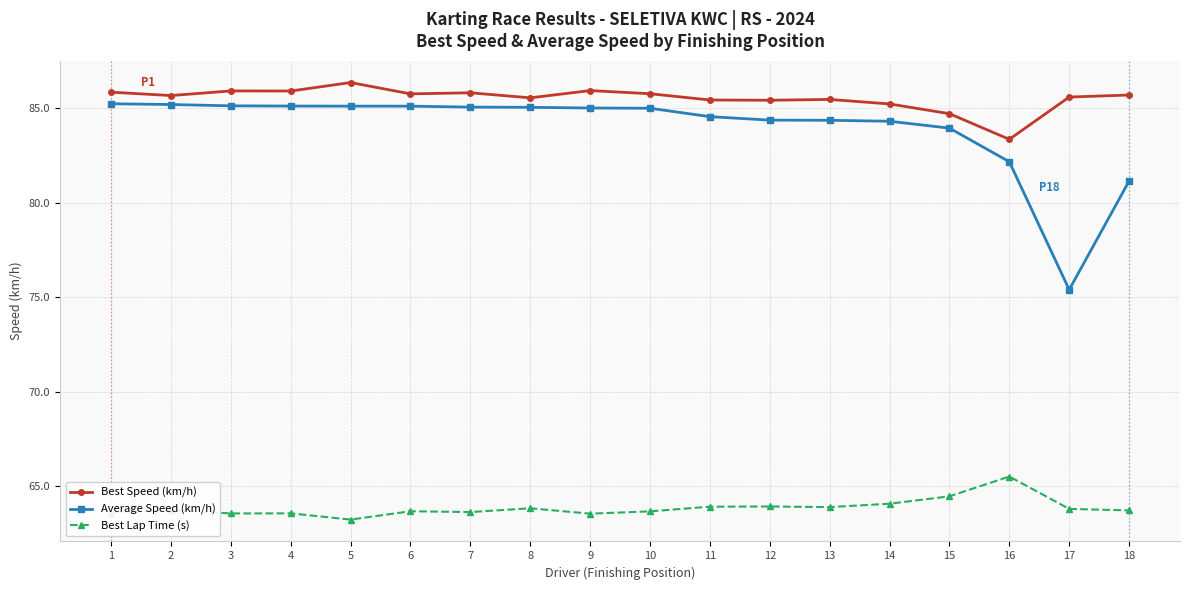

True or false: Best Speed (km/h) and Best Lap Time (s) cross at least once.

False